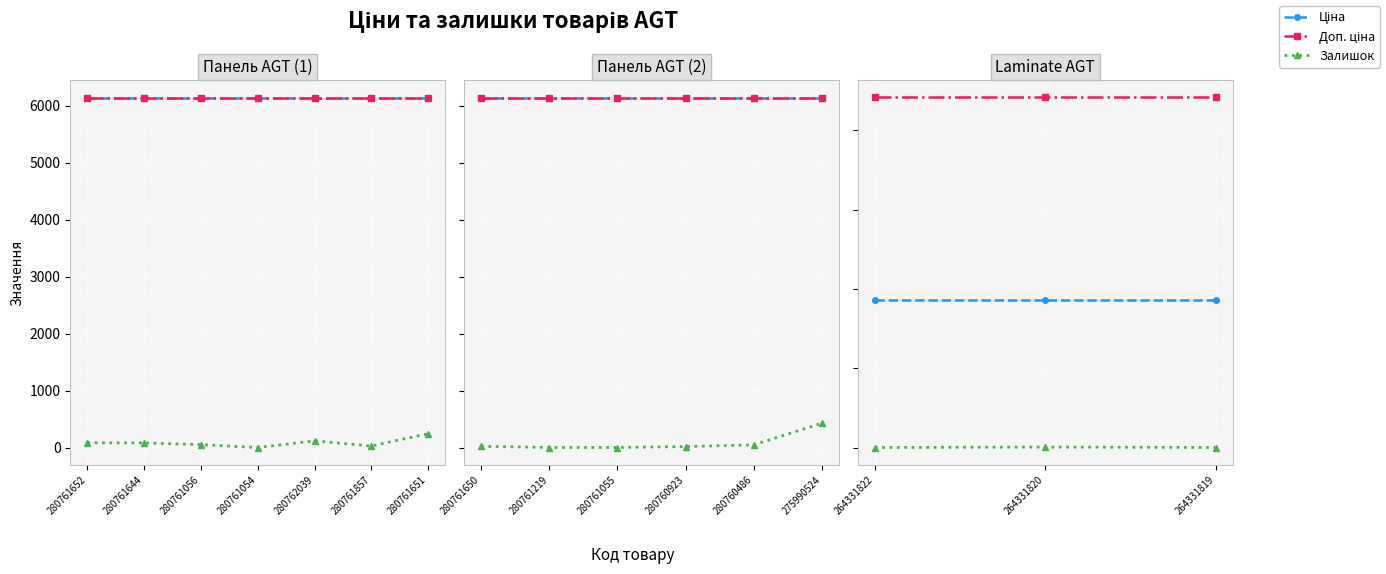

Which series has the widest spread of values?

Залишок